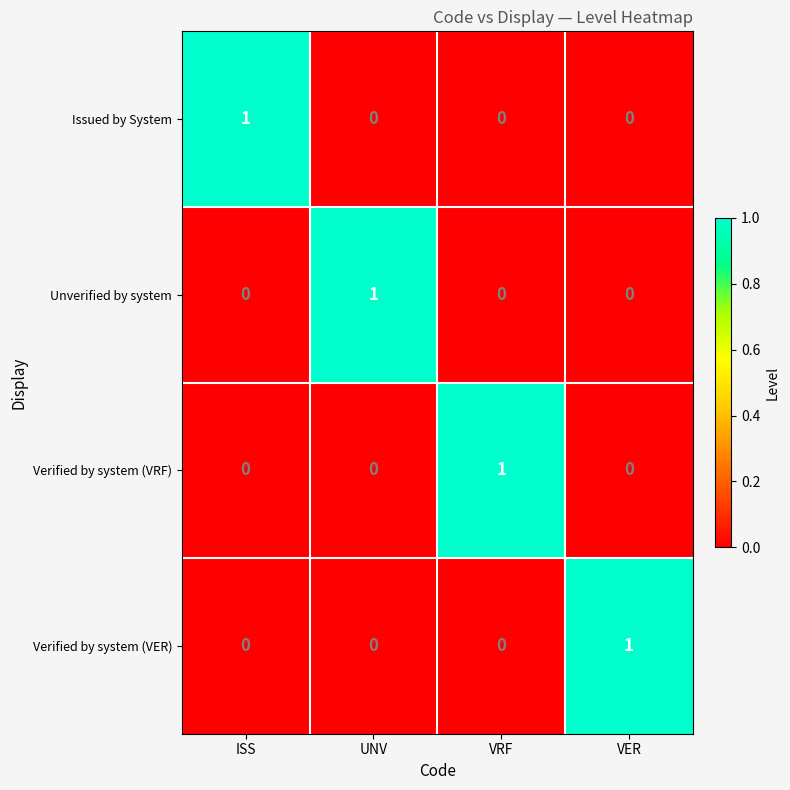

At which label does Issued by System reach its peak?

ISS